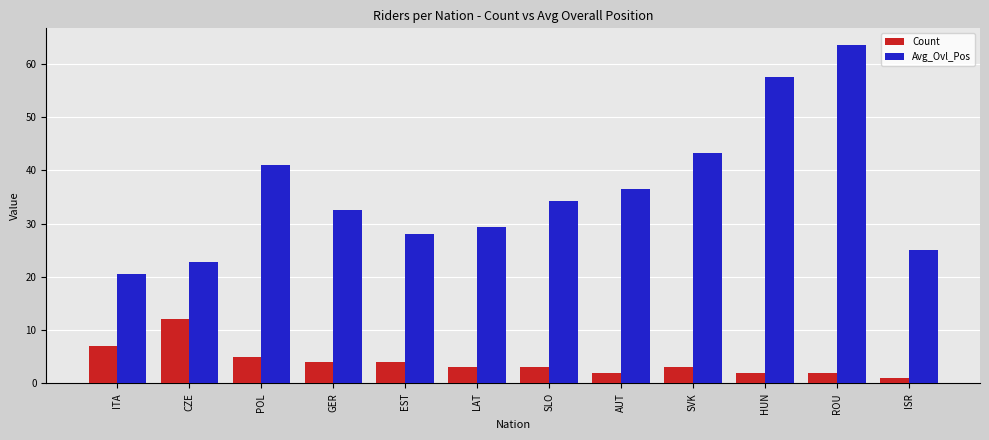

How many distinct data groups are displayed?

2